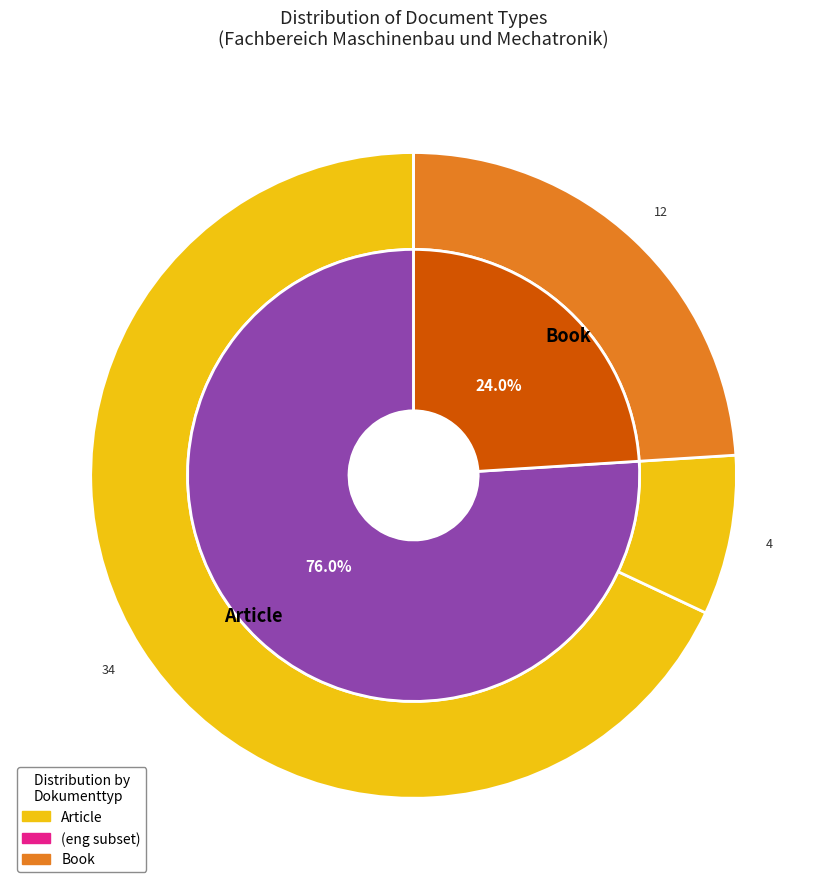

How many segments does this pie chart have?

2